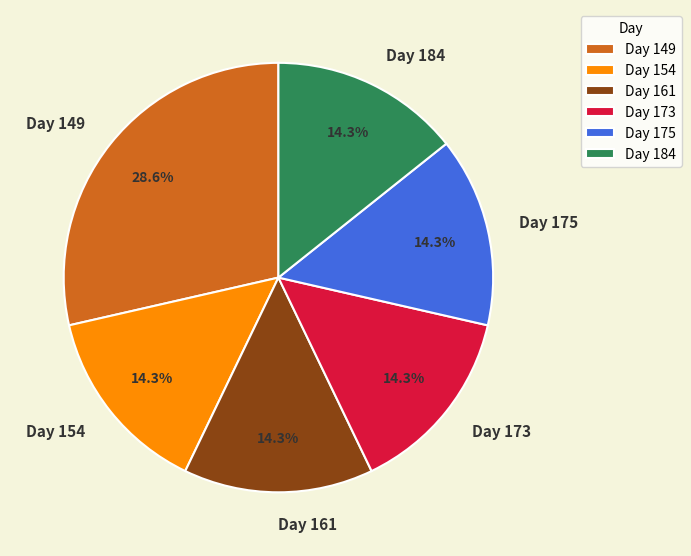

Does any single category account for the majority?

No